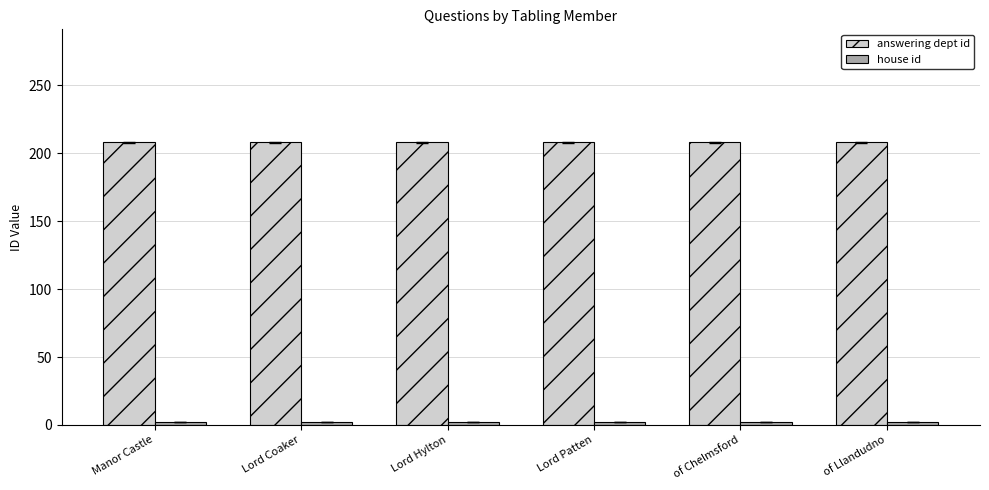

Which series has the largest total across all categories?

answering dept id